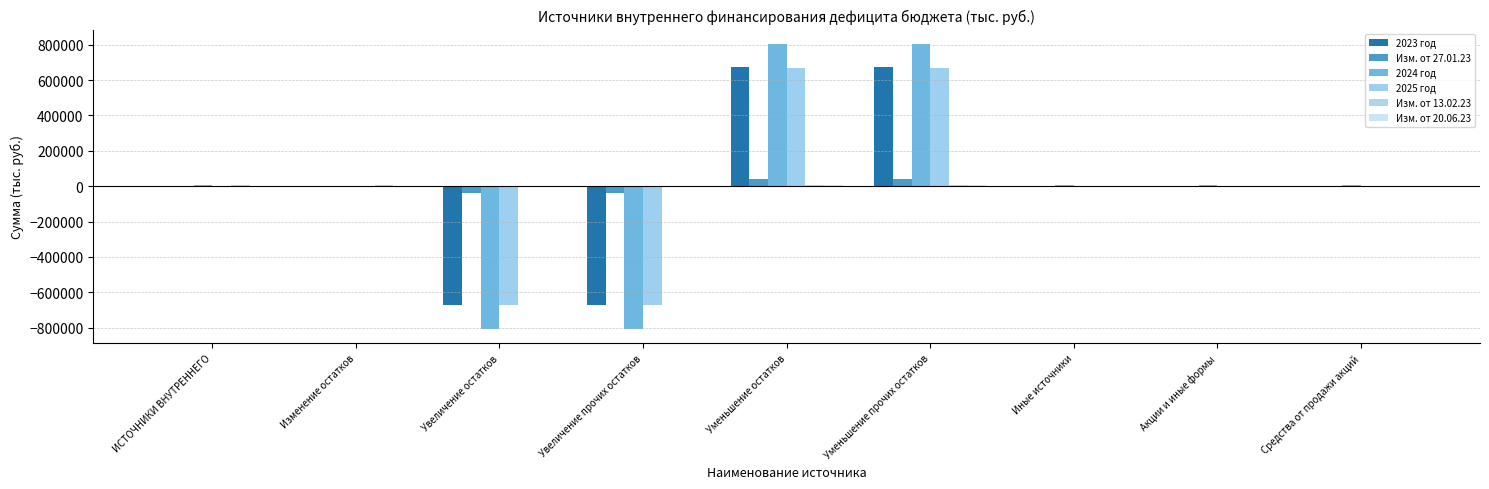

What is the lowest value of the 2023 год series?

-673895.5